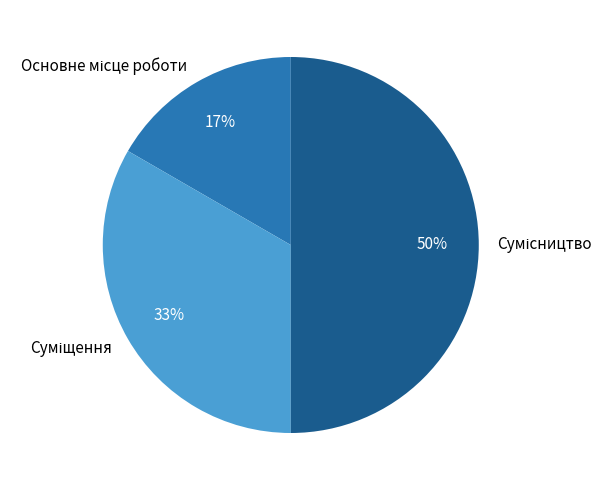

To the nearest percent, what is the difference between the largest and smallest slice percentages?

33%